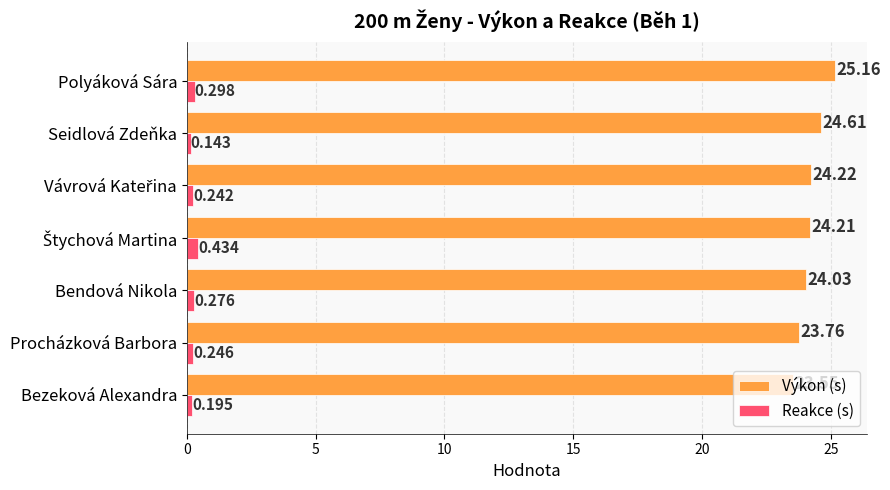

List the series in order of their overall mean, highest first.

Výkon (s), Reakce (s)